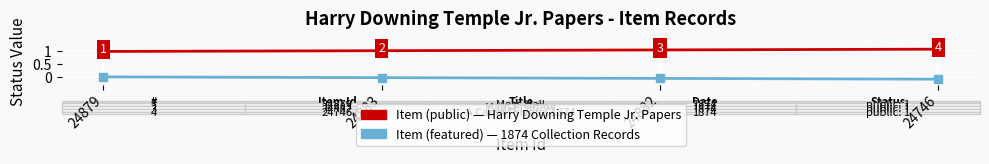

What is the total value across all series at 24882?

1.0